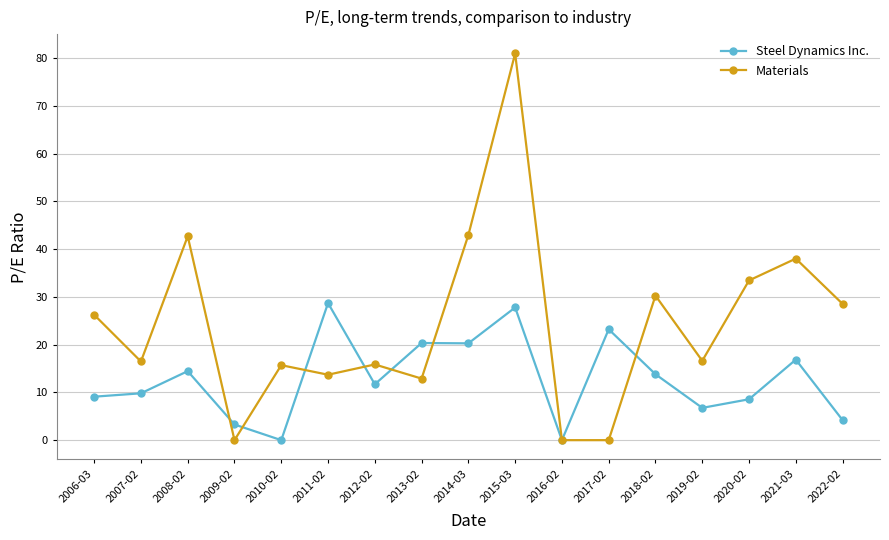

At 2018-02, list the series in order from smallest to largest.

Steel Dynamics Inc., Materials